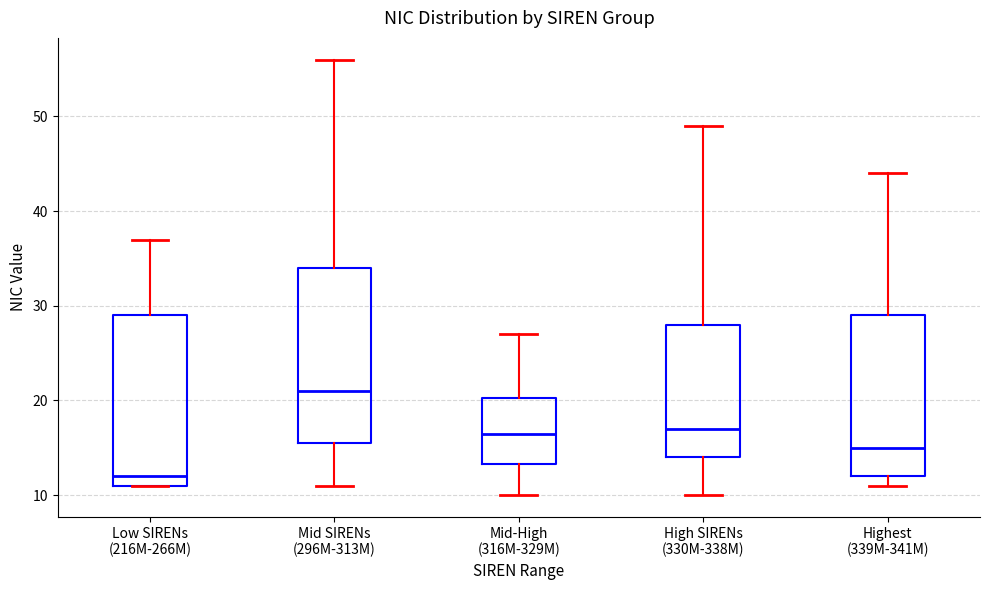

Which box's median line is the highest?

Mid SIRENs (296M-313M)